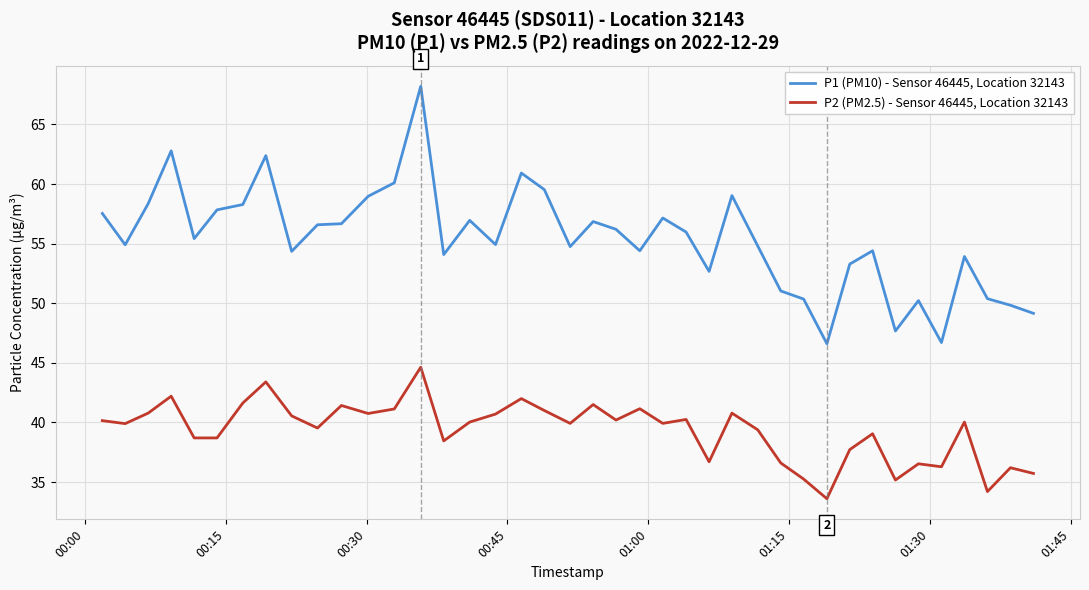

What is the minimum value shown in the chart?

33.6